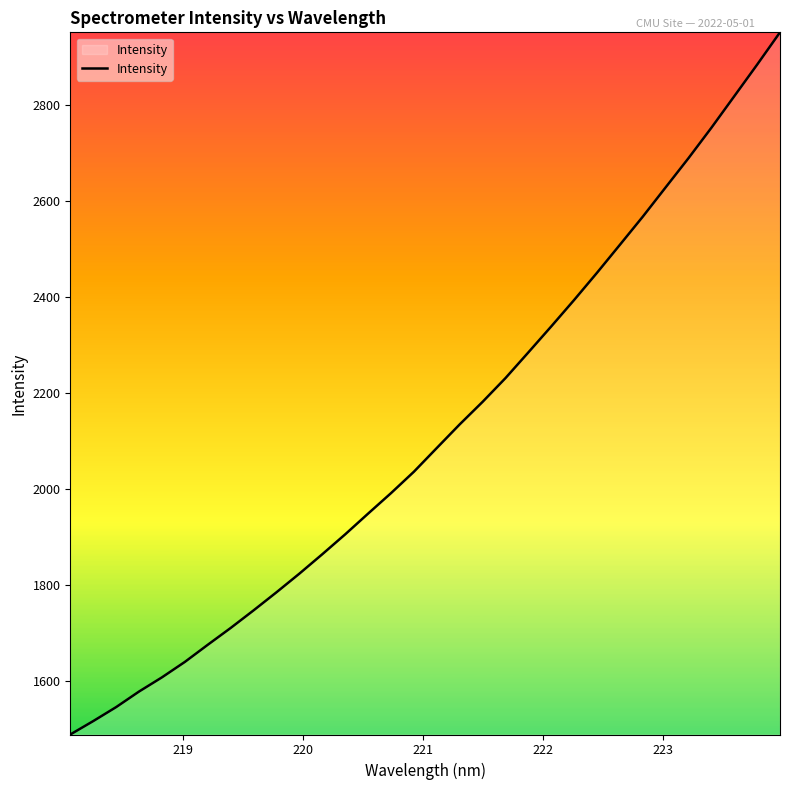

What is the difference between the maximum and minimum values?

1461.0